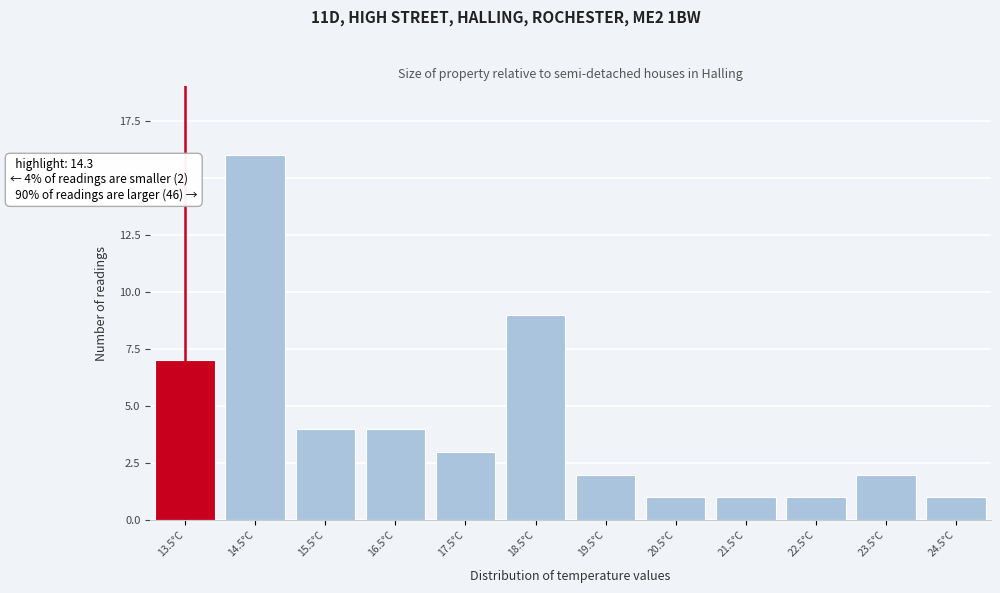

Reading left to right, what are all the values shown in this chart?

13.5°C=7	14.5°C=16	15.5°C=4	16.5°C=4	17.5°C=3	18.5°C=9	19.5°C=2	20.5°C=1	21.5°C=1	22.5°C=1	23.5°C=2	24.5°C=1